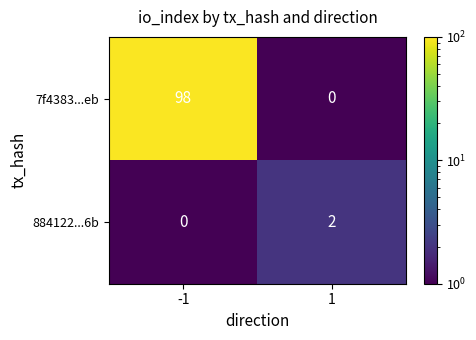

Reading left to right, extract all data points from this chart.

7f4383...eb: -1=98	1=0
884122...6b: -1=0	1=2